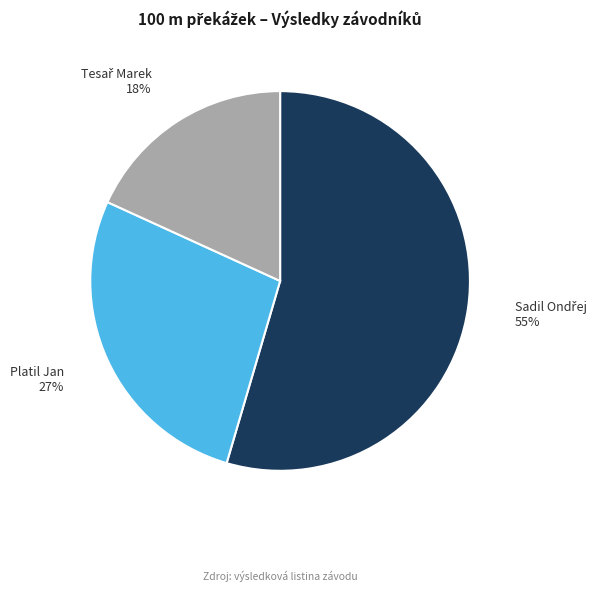

What percentage is the Platil Jan slice, to the nearest percent?

27%